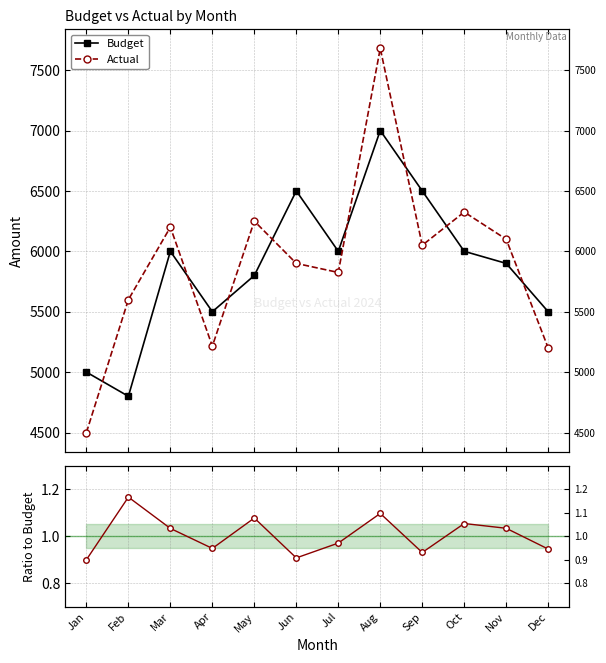

True or false: Actual and Budget cross at least once.

True